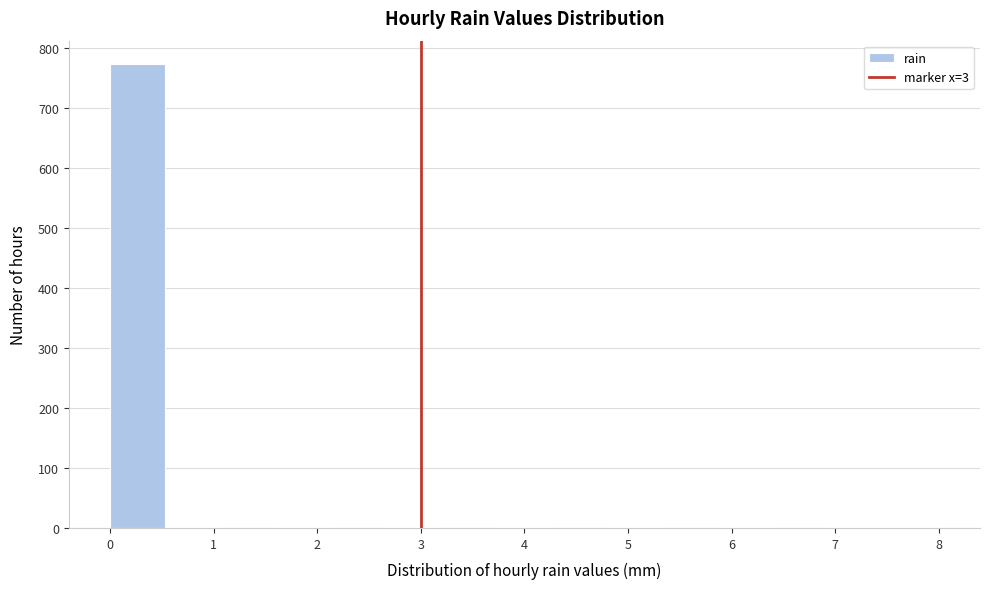

Reading left to right, list every bar in this chart as the range it spans on the x-axis followed by its height. Neither the bar edges nor the heights are printed on the chart, so give them approximately, as read against the axes.

0.0 to 0.5: 770
0.5 to 1.1: under 10
1.1 to 1.6: 0
1.6 to 2.1: under 10
2.1 to 2.7: 0
2.7 to 3.2: under 10
3.2 to 3.7: 0
3.7 to 4.3: under 10
4.3 to 4.8: 0
4.8 to 5.3: under 10
5.3 to 5.9: 0
5.9 to 6.4: under 10
6.4 to 6.9: 0
6.9 to 7.5: under 10
7.5 to 8.0: under 10